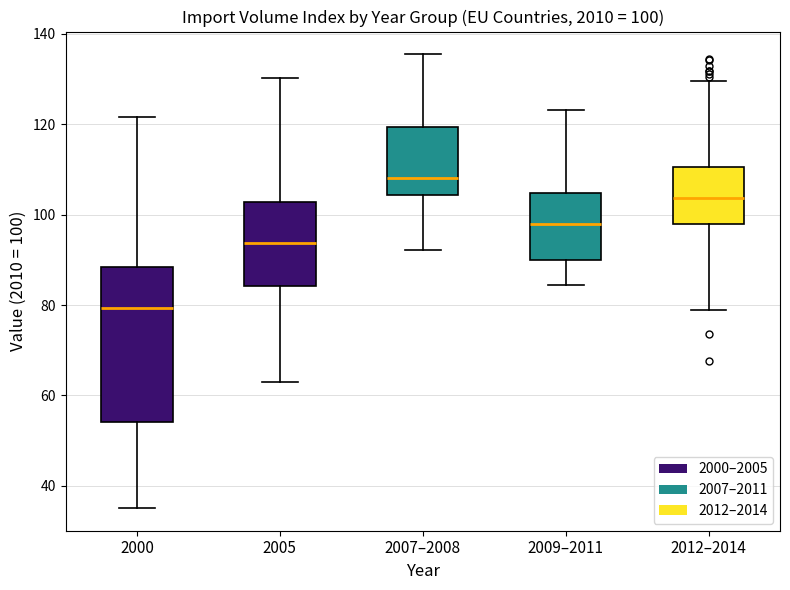

Comparing the boxes themselves (not the whiskers), which one is the tallest?

2000